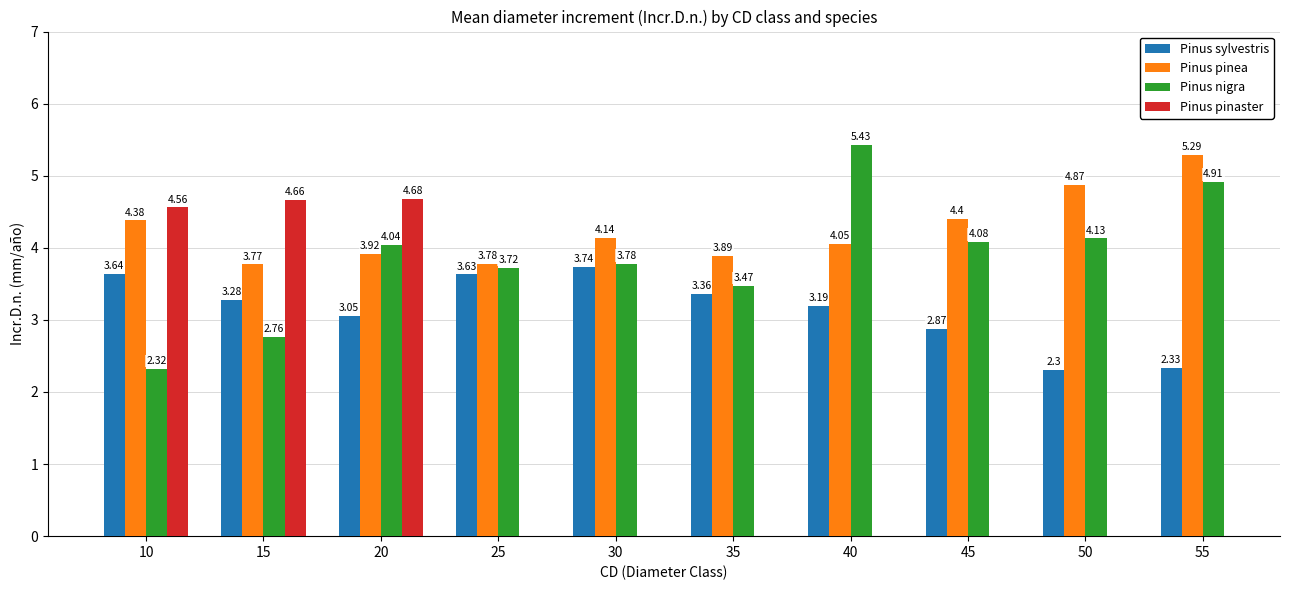

What is the difference between the maximum and minimum values in the Pinus pinea series?

1.5